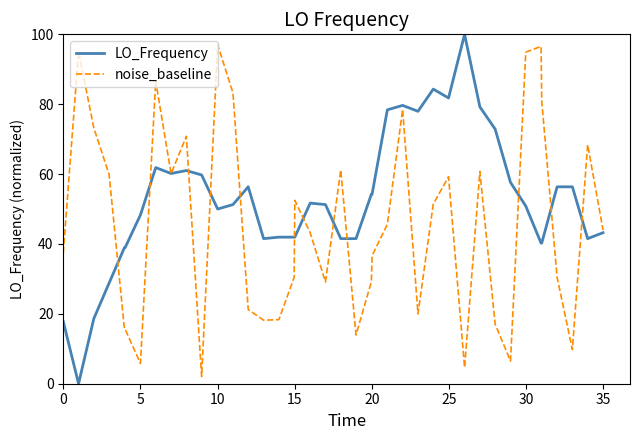

How many values in LO_Frequency are above zero?

39